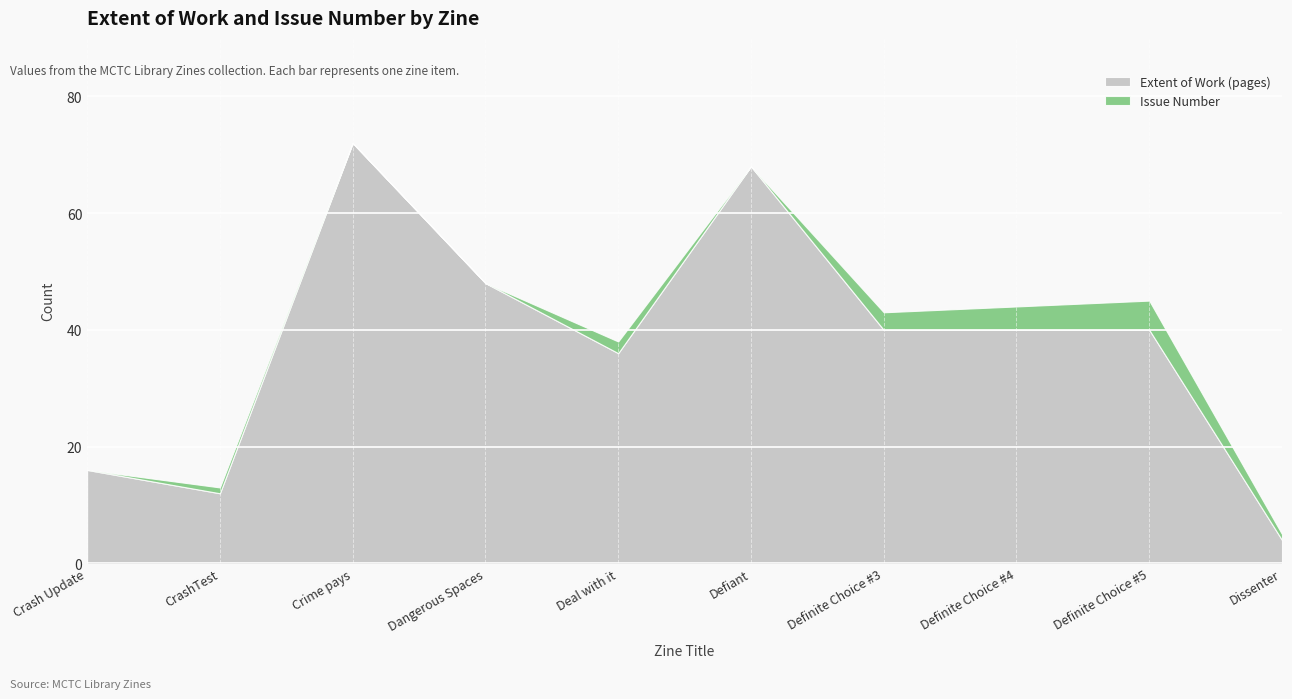

Which category has the lowest value in the Extent of Work (pages) series?

Dissenter